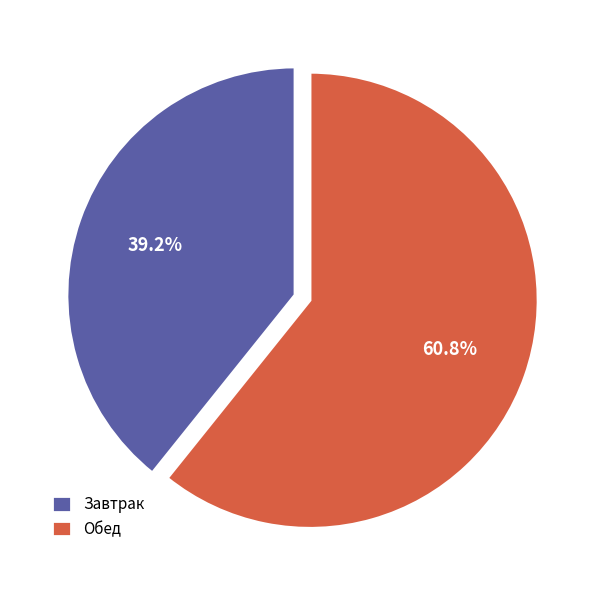

Combined, what portion of the pie is Обед and Завтрак?

100.0%